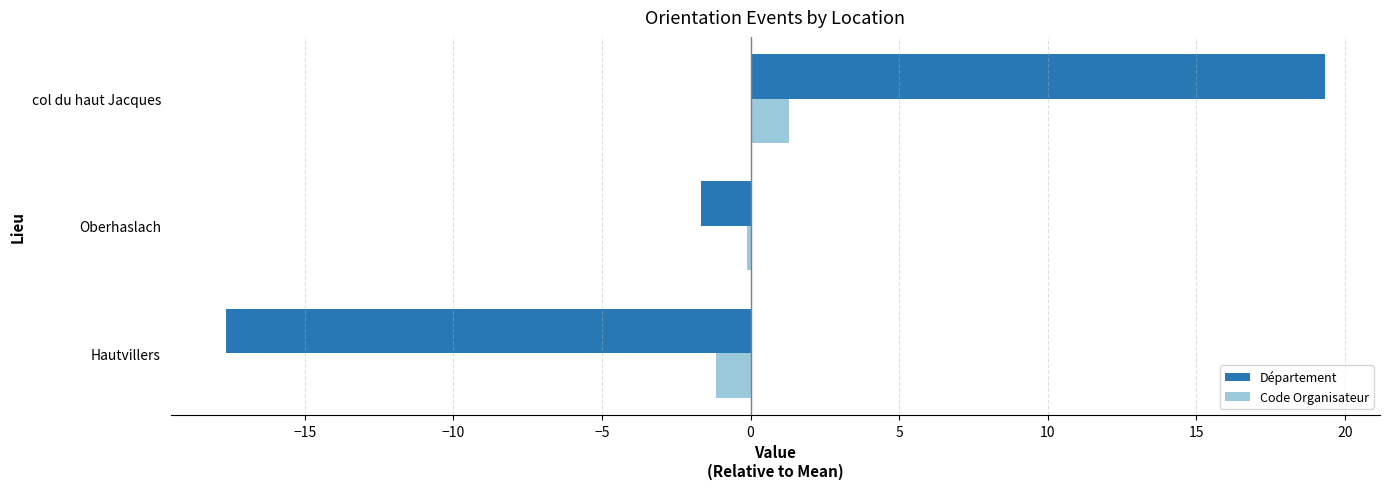

Which series changed the most between Hautvillers and col du haut Jacques?

Département